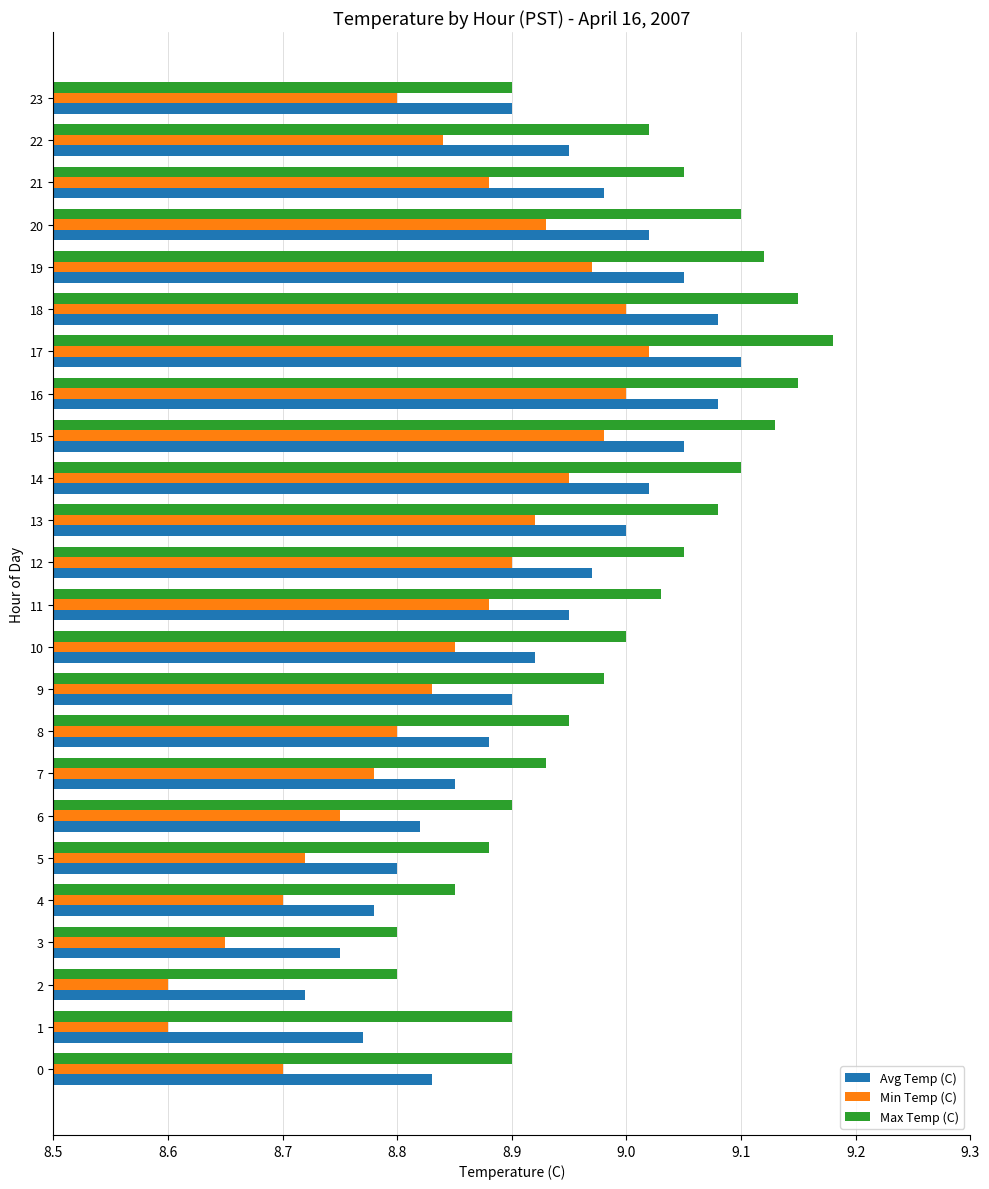

What is the sum of all Avg Temp (C) values?

214.2